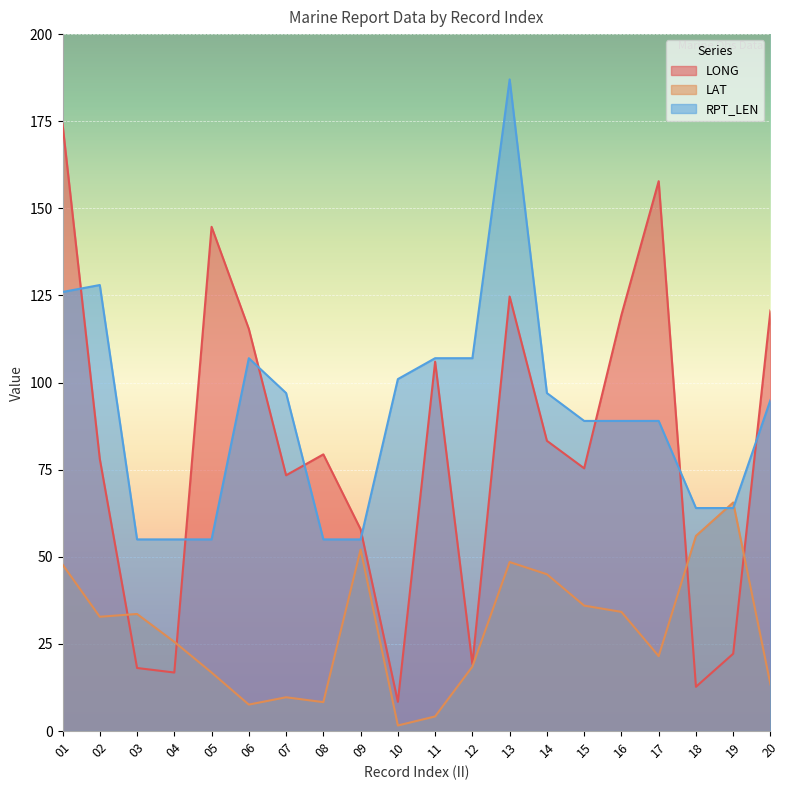

Reading left to right, extract all data points from this chart.

LONG: 174.2	78.1	18.1	16.8	144.7	115.4	73.4	79.4	57.9	8.4	106.0	19.2	124.7	83.3	75.4	119.4	157.8	12.7	22.2	120.7
LAT: 47.8	32.8	33.6	25.6	16.8	7.6	9.7	8.3	52.1	1.6	4.2	18.5	48.5	45.0	36.0	34.2	21.5	56.0	65.6	13.4
RPT_LEN: 126.0	128.0	55.0	55.0	55.0	107.0	97.0	55.0	55.0	101.0	107.0	107.0	187.0	97.0	89.0	89.0	89.0	64.0	64.0	95.0